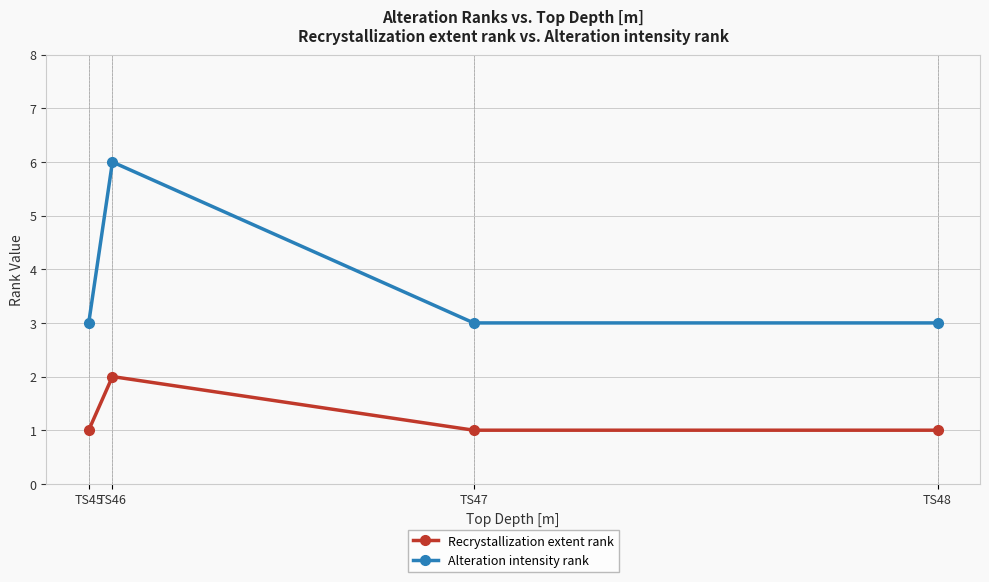

Rank the series by their average value, from lowest to highest.

Recrystallization extent rank, Alteration intensity rank